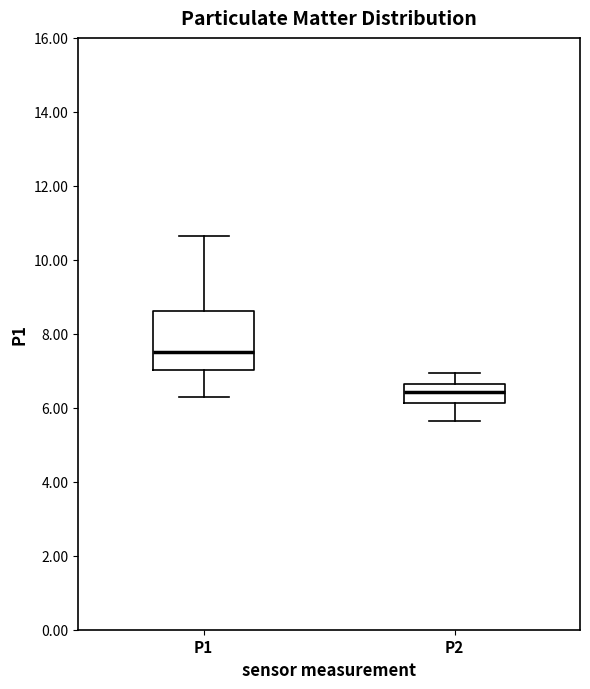

Which box is the tallest, from its lower edge to its upper edge?

P1